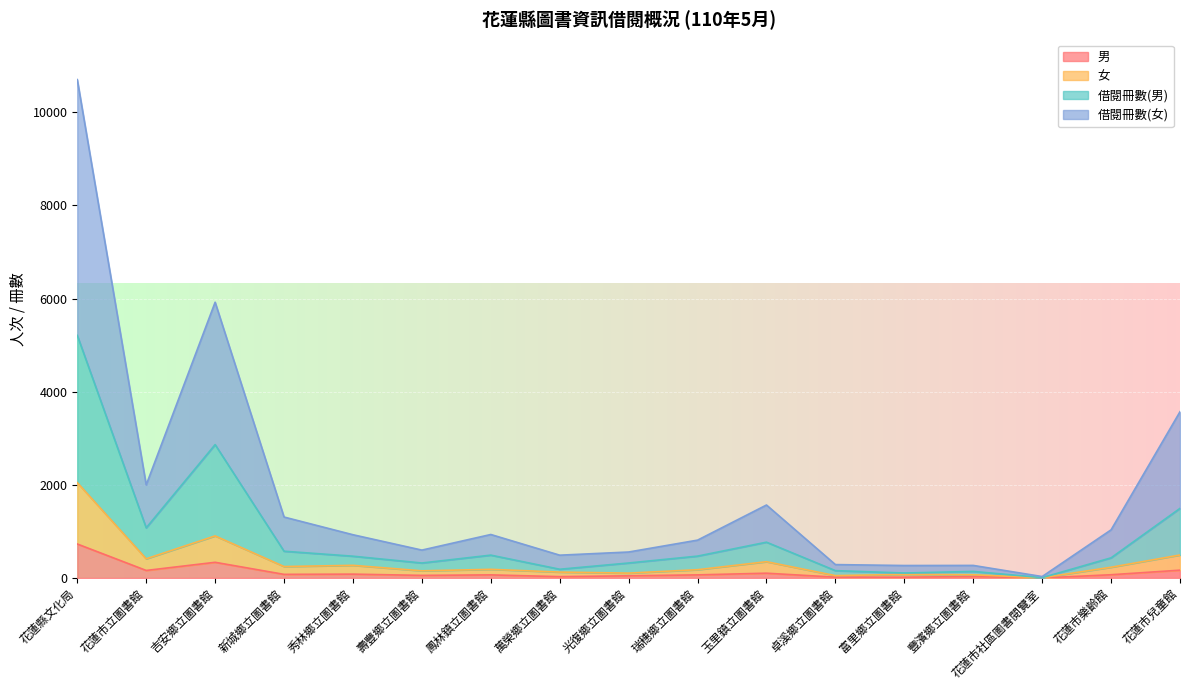

Which has a higher value, 鳳林鎮立圖書館 or 花蓮縣文化局?

花蓮縣文化局